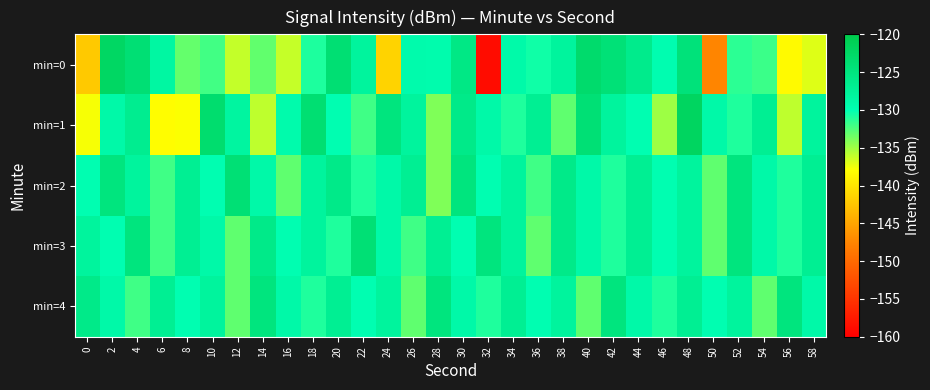

Which has a higher value, 50 or 58?

58